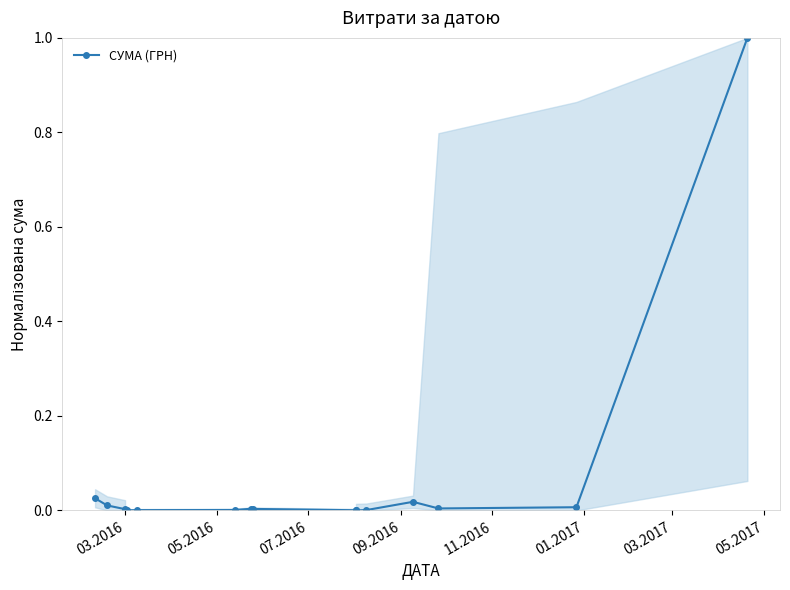

True or false: the data shows 0.0 at 05.2016.

False